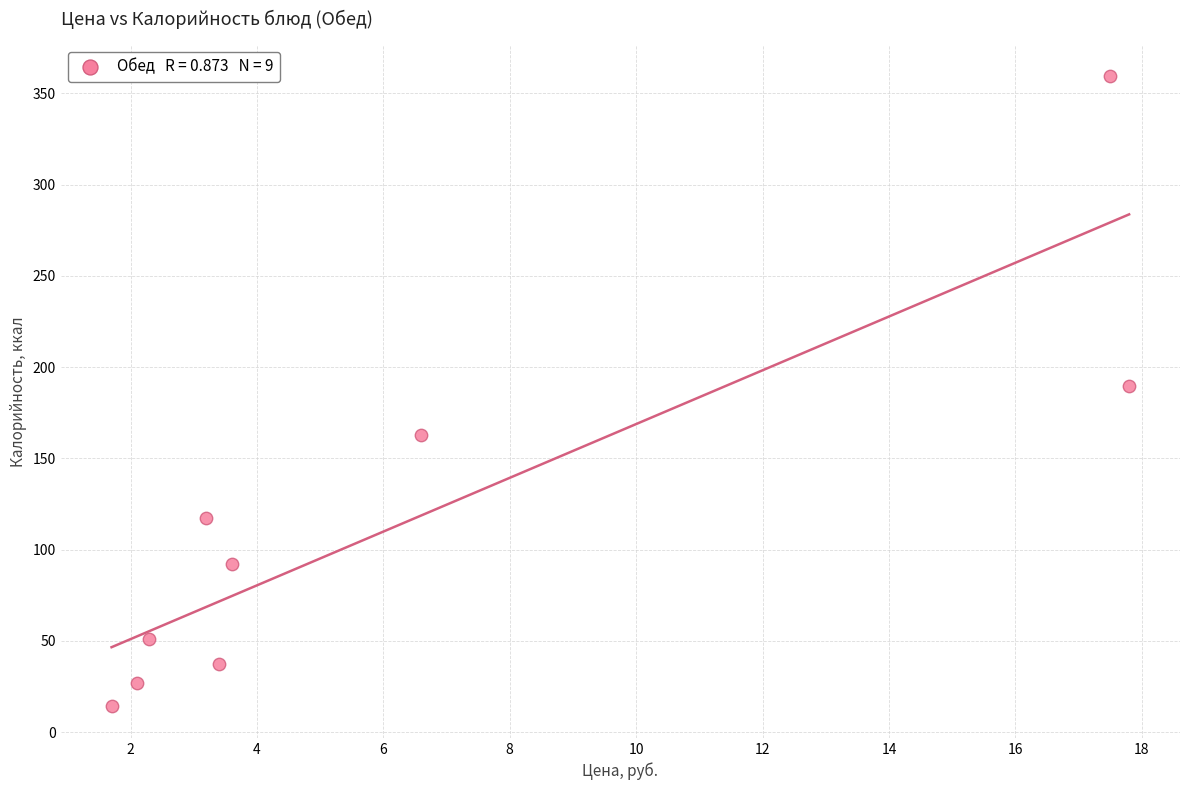

What is the average Y value?

116.7